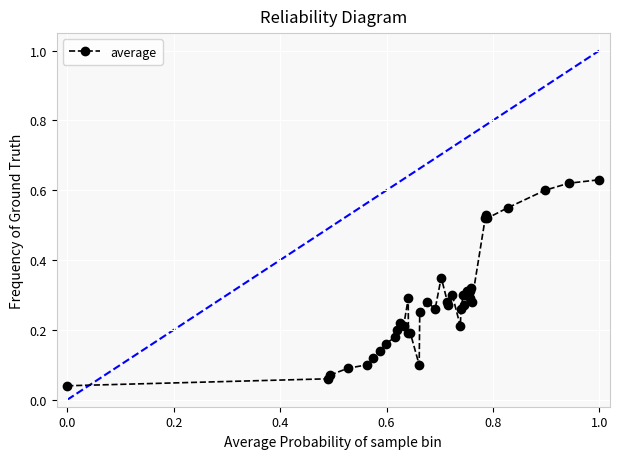

True or false: the data has more than 2 interior local peaks.

True